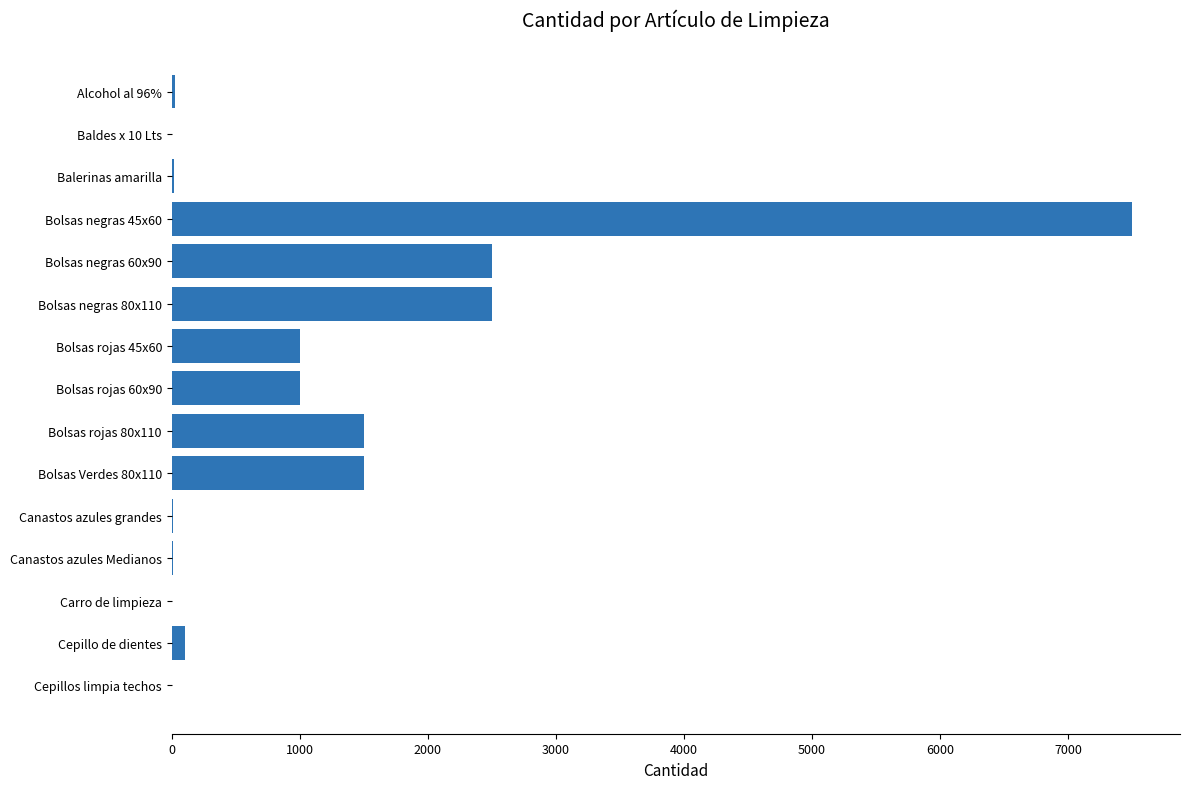

How many categories are shown in the chart?

15